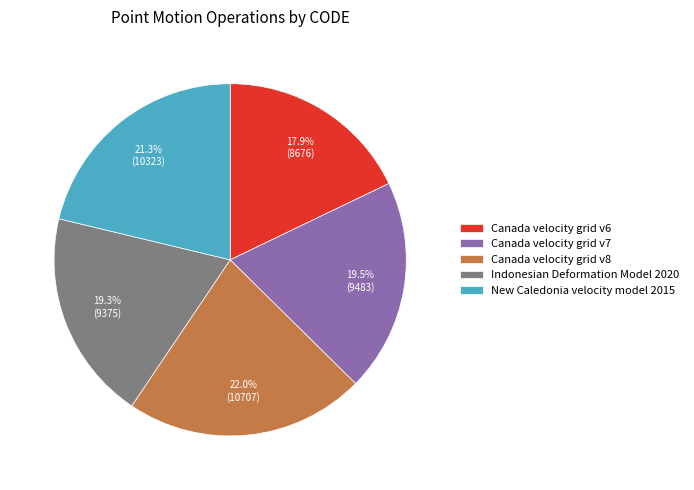

Is it true that New Caledonia velocity model 2015 is 21% of the pie?

True